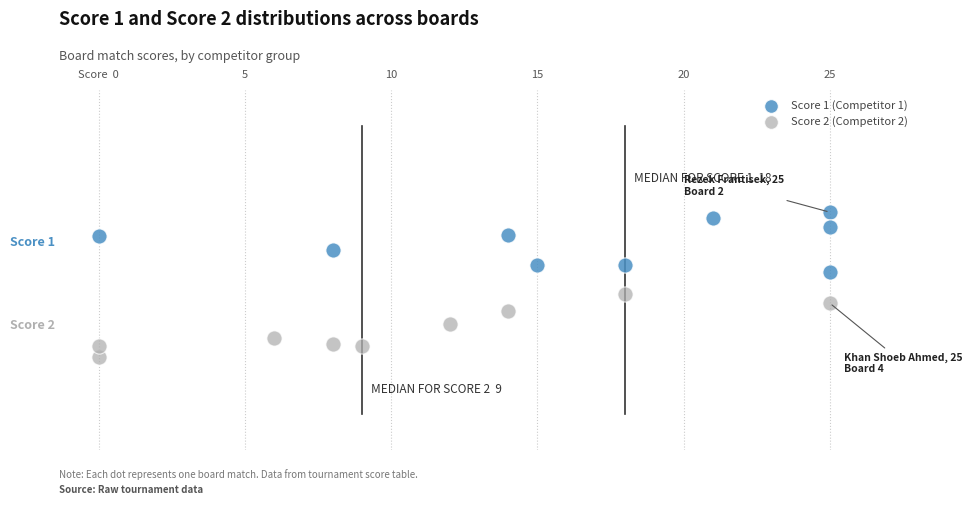

What are all the series names shown in the legend?

Score 1 (Competitor 1), Score 2 (Competitor 2)